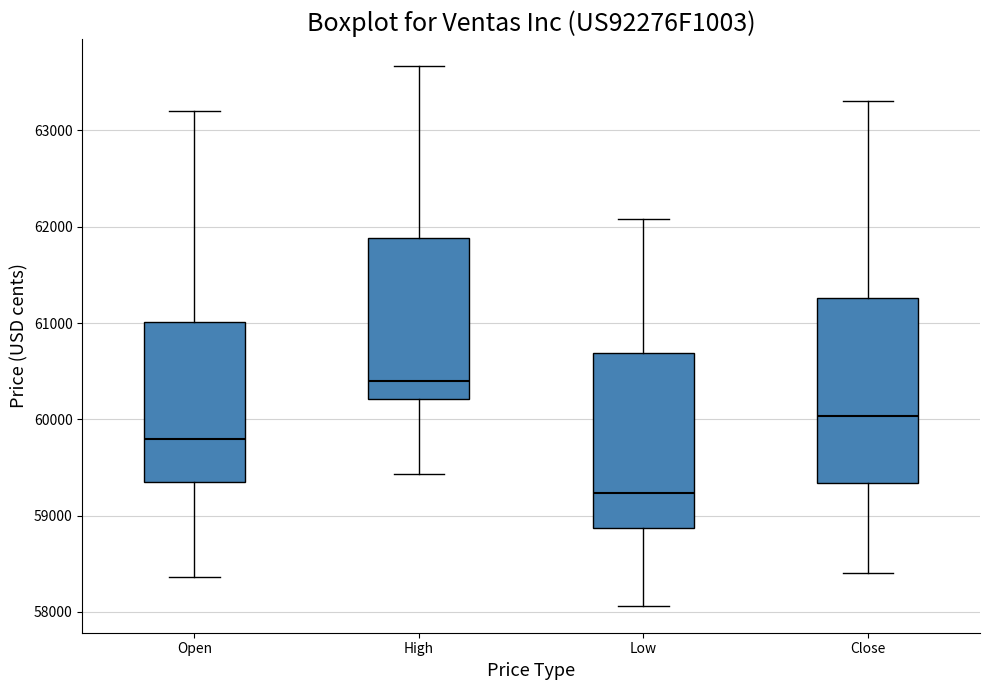

Reading left to right, read every box against the y-axis: the position of its median line, the range the box covers, and the ends of its whiskers. The values are not printed on the chart, so give them approximately, as read against the axis.

Open: median 59800, box 59300 to 61000, whiskers 58400 to 63200
High: median 60400, box 60200 to 61900, whiskers 59400 to 63700
Low: median 59200, box 58900 to 60700, whiskers 58100 to 62100
Close: median 60000, box 59300 to 61300, whiskers 58400 to 63300